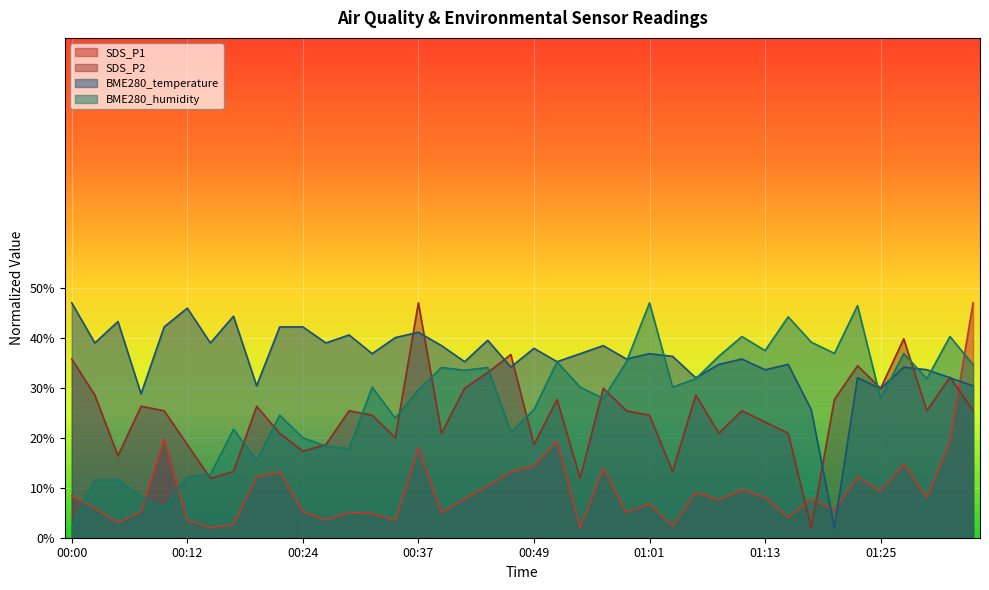

How many times do BME280_humidity and BME280_temperature cross each other?

7